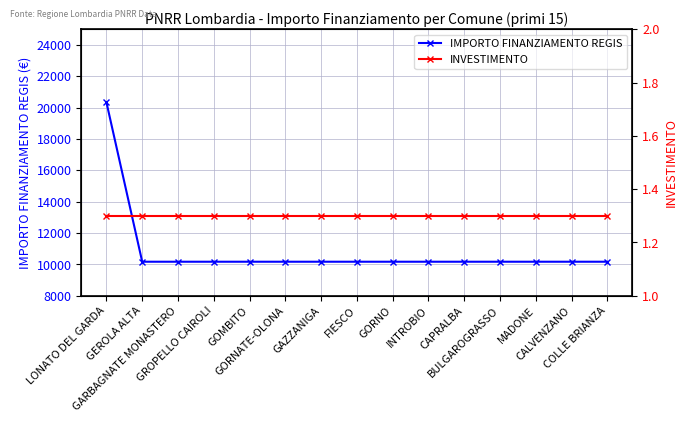

True or false: IMPORTO FINANZIAMENTO REGIS has more than 1 interior local peaks.

False